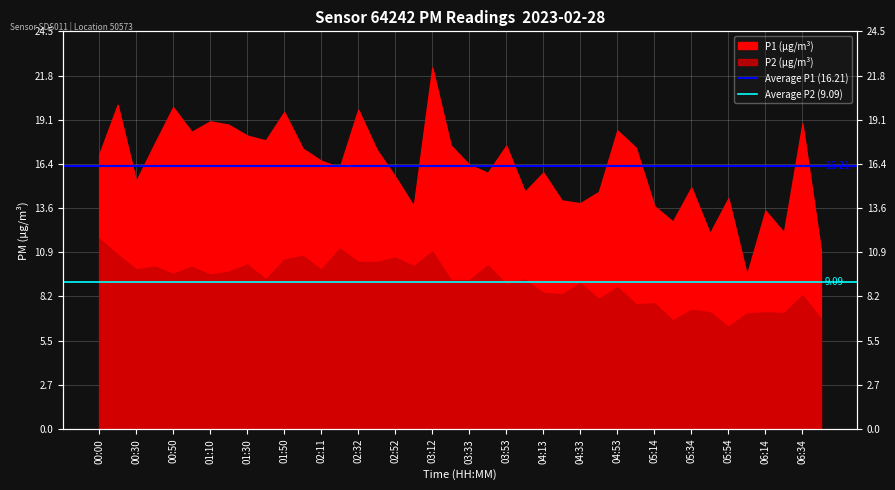

List the series in order of their overall mean, lowest first.

Average P2 (9.09), Average P1 (16.21)